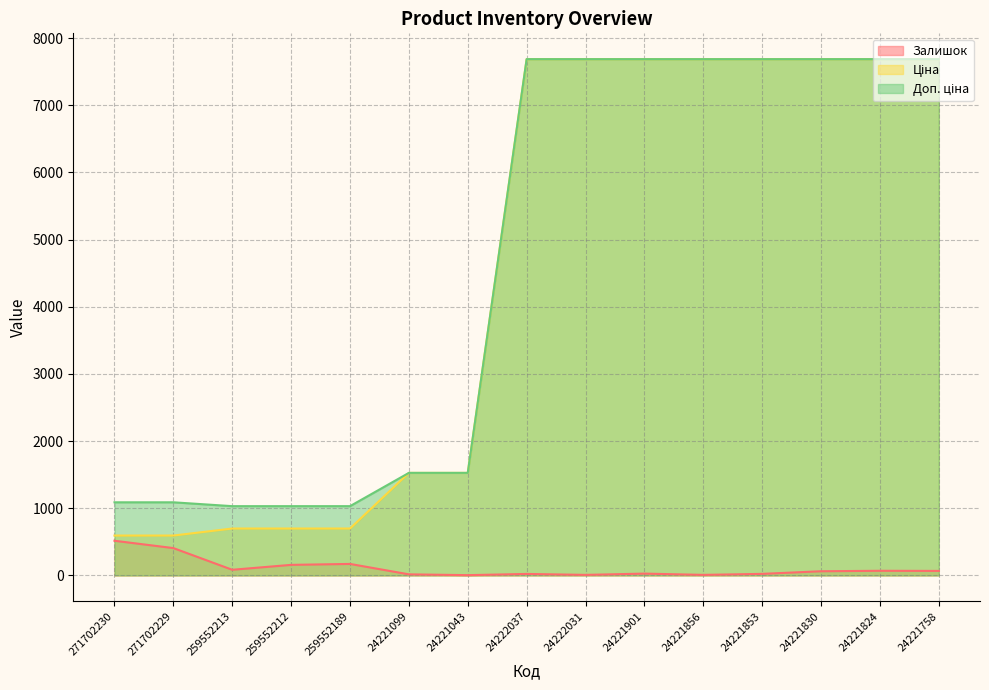

Which has a higher value, 259552213 or 24221901?

259552213